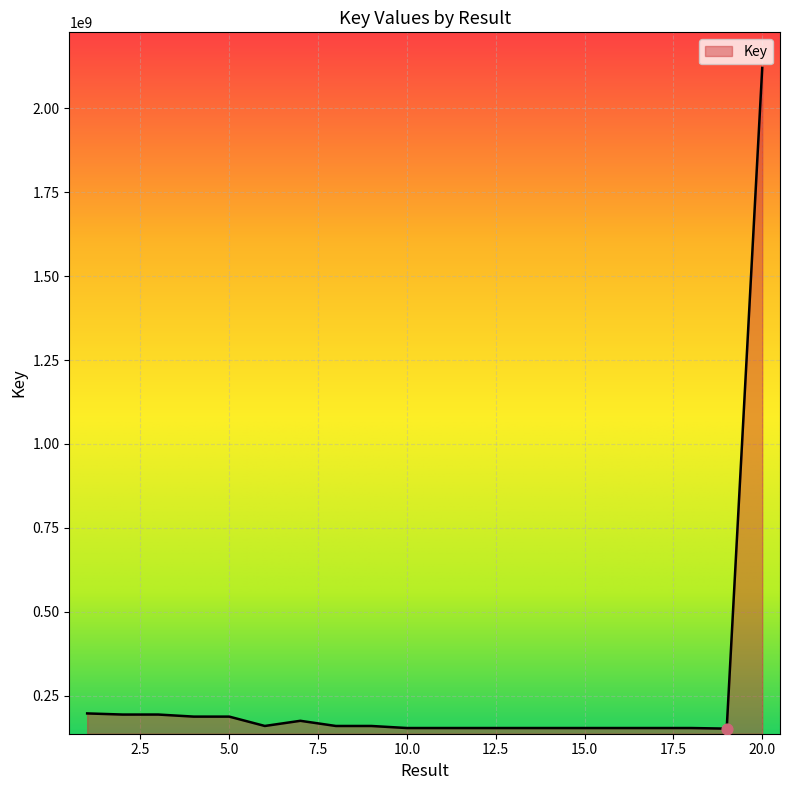

What is the minimum value shown in the chart?

151880102